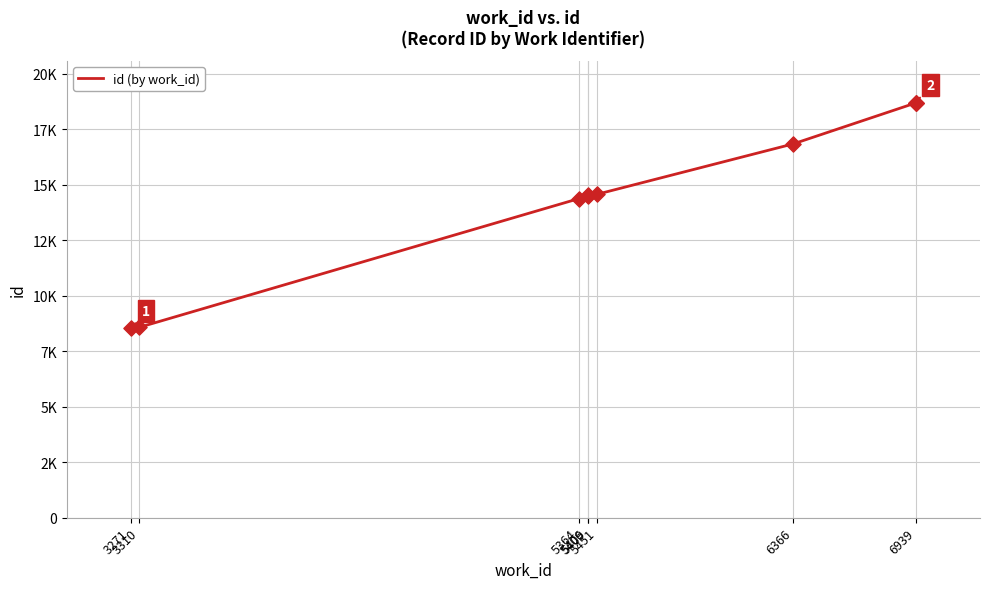

Approximately how many times larger is the value at 3310 compared to 5409?

0.6